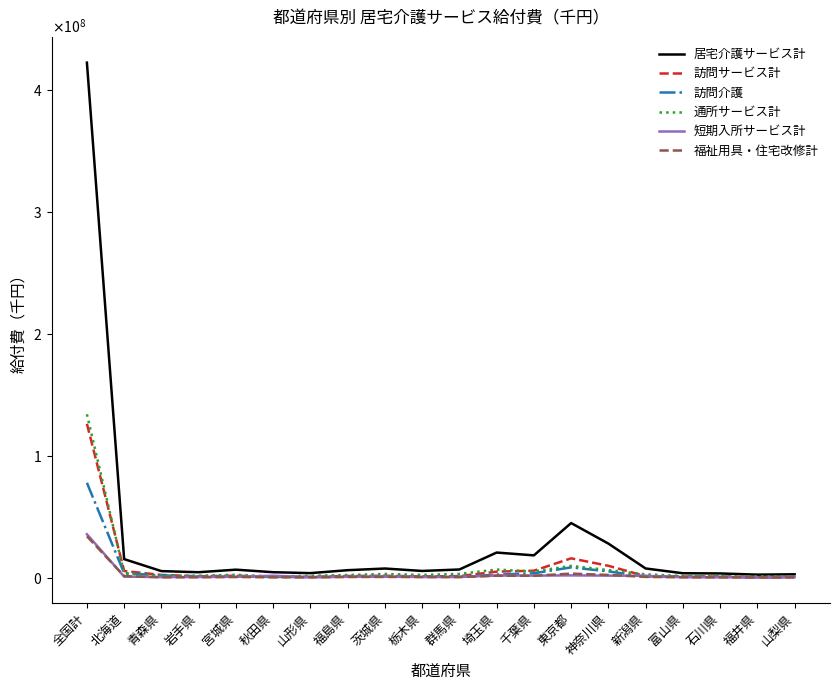

What value does the 居宅介護サービス計 series have at 新潟県?

7545911.4